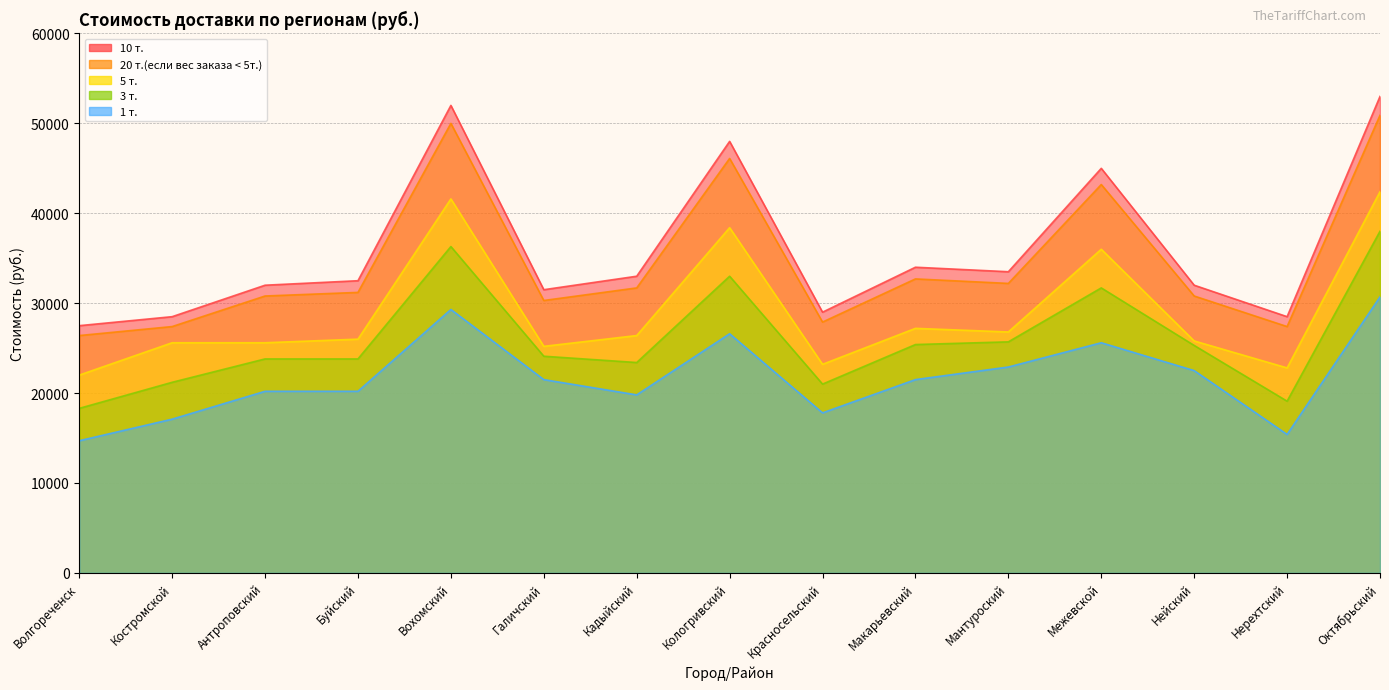

Rank the series at Кадыйский from highest to lowest value.

10 т., 20 т.(если вес заказа < 5т.), 5 т., 3 т., 1 т.